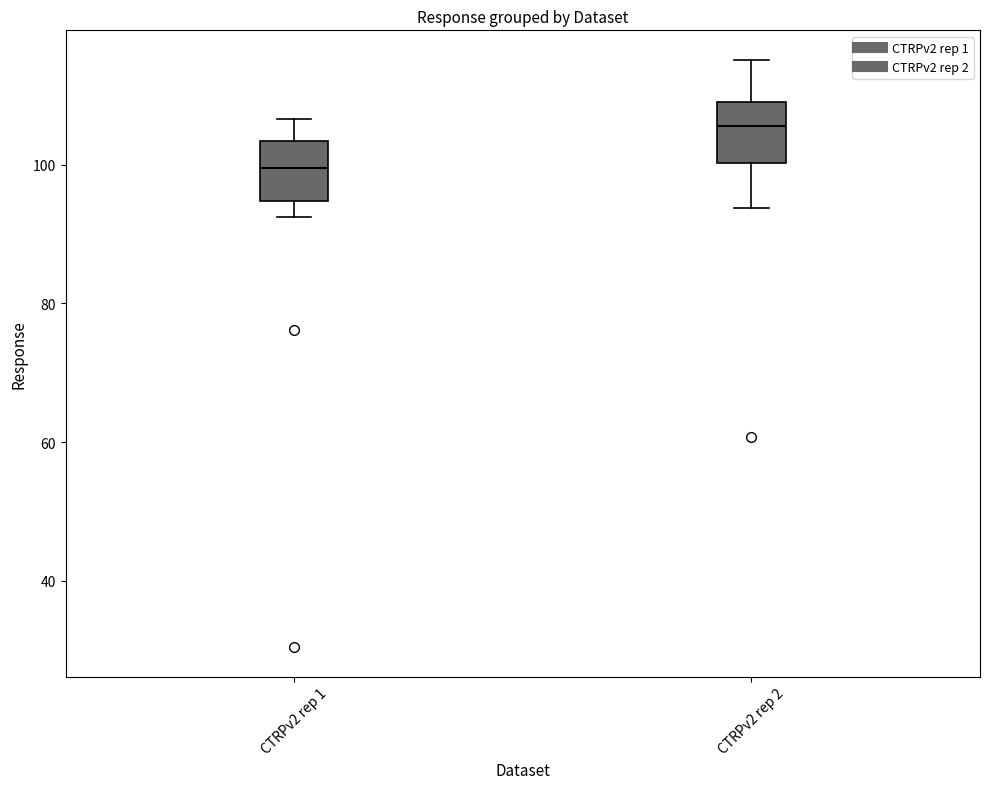

Where does the median line of the box for CTRPv2 rep 1 sit on the y-axis? The values are not printed on the chart, so give them approximately, as read against the axis.

100